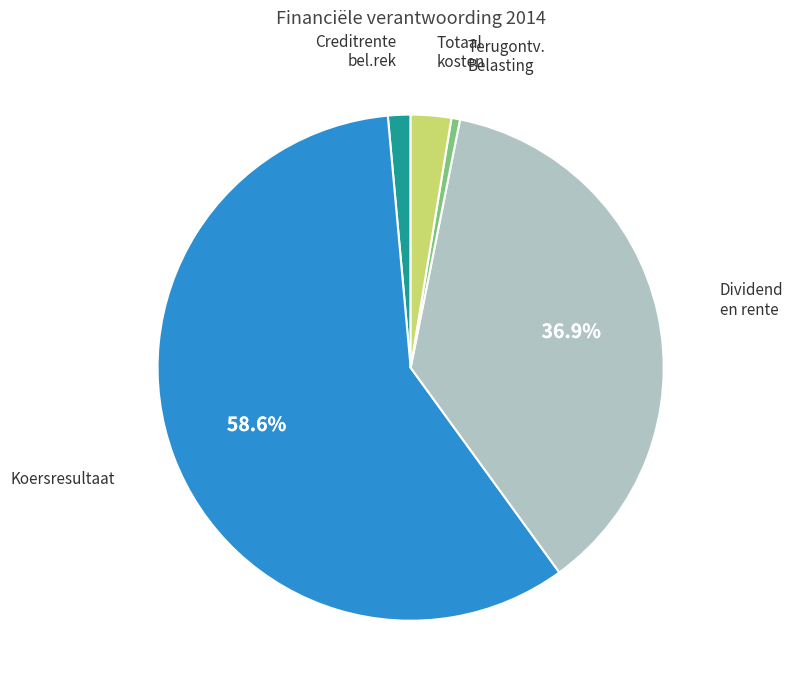

Count the number of slices in the pie.

5